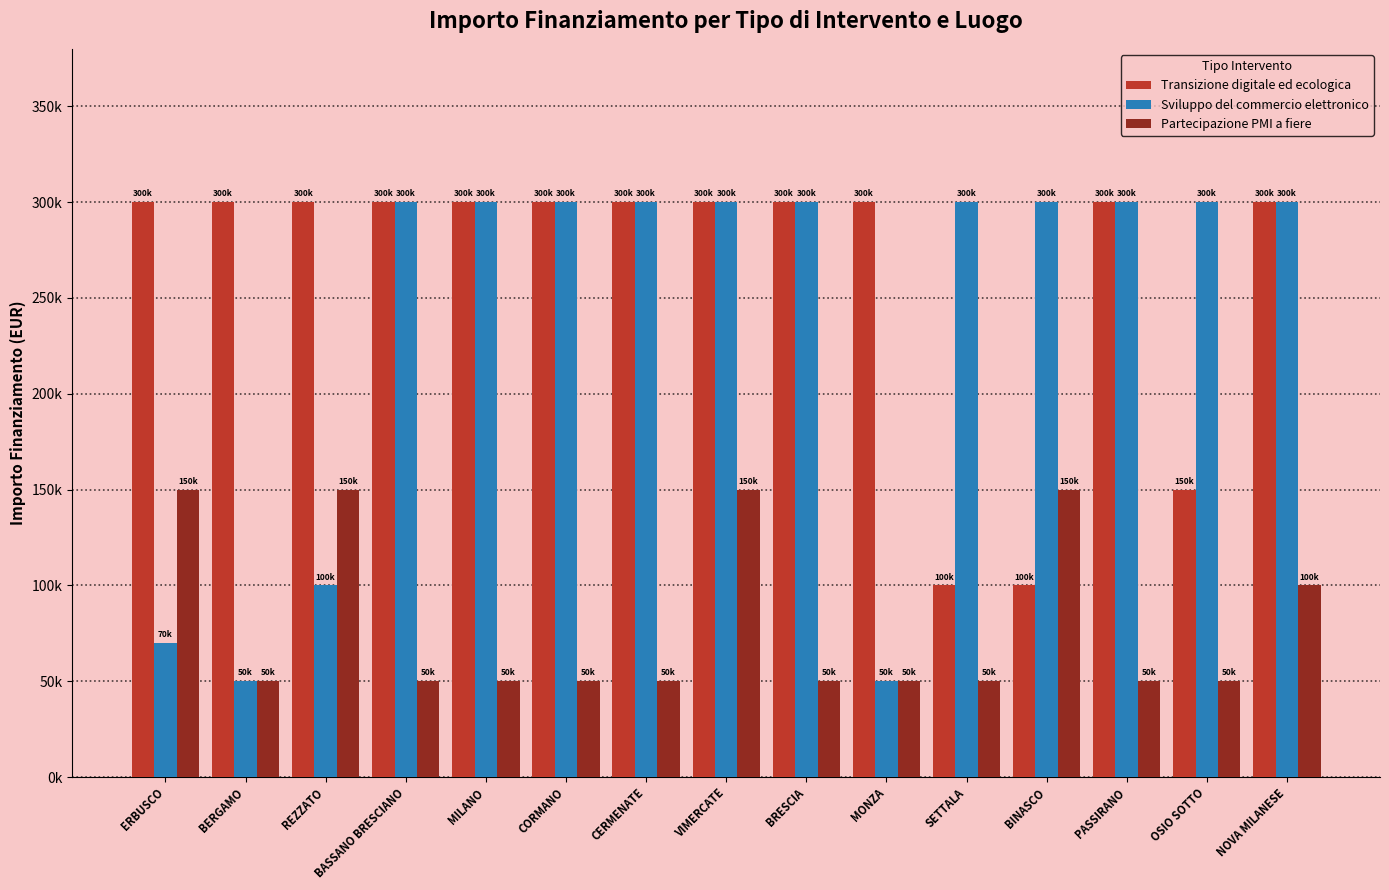

At which category does the chart reach its peak across all series?

ERBUSCO